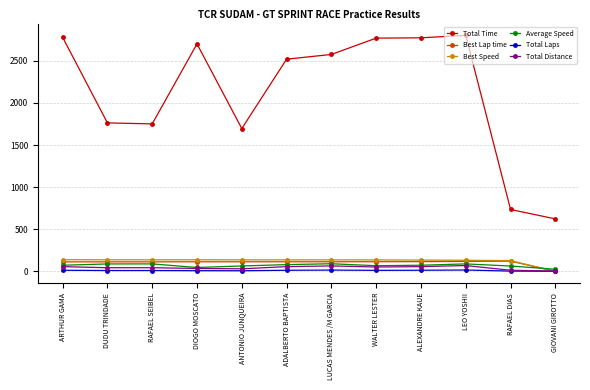

True or false: Total Time and Total Distance intersect in this chart.

False